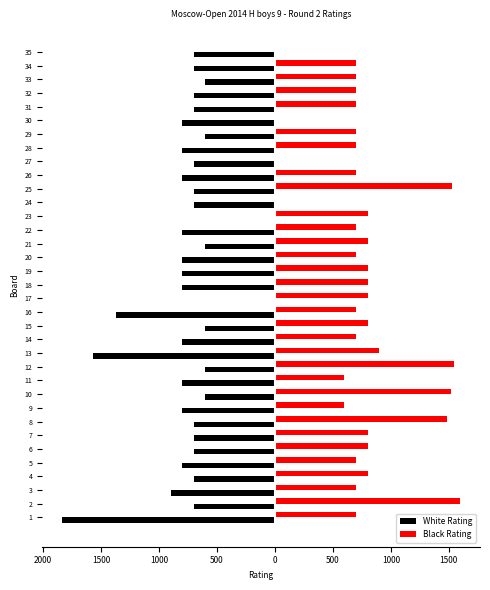

What are all the series names shown in the legend?

White Rating, Black Rating